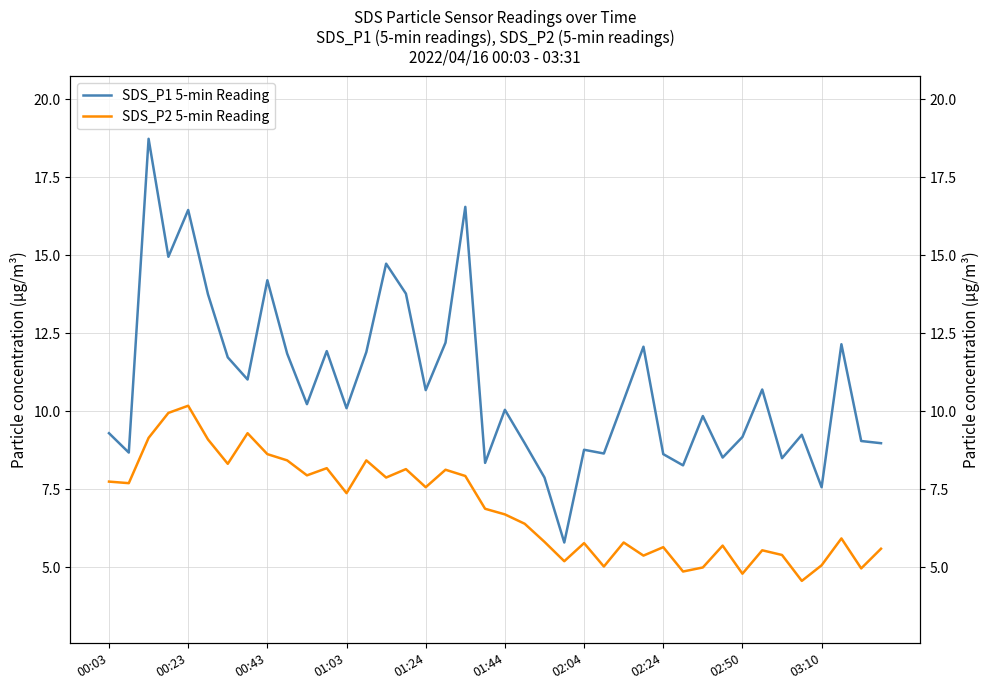

What is the smallest value displayed?

4.6